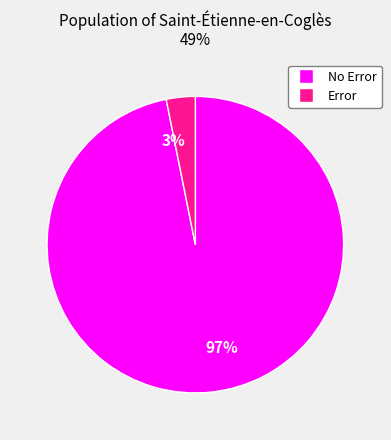

True or false: 3% accounts for 3% of the total.

True